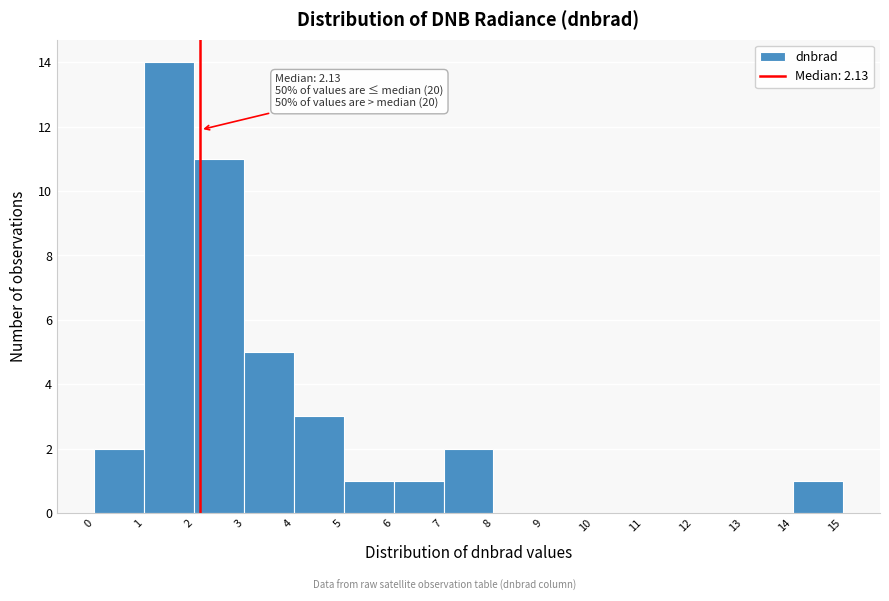

Which range on the x-axis has the tallest bar?

1 to 2